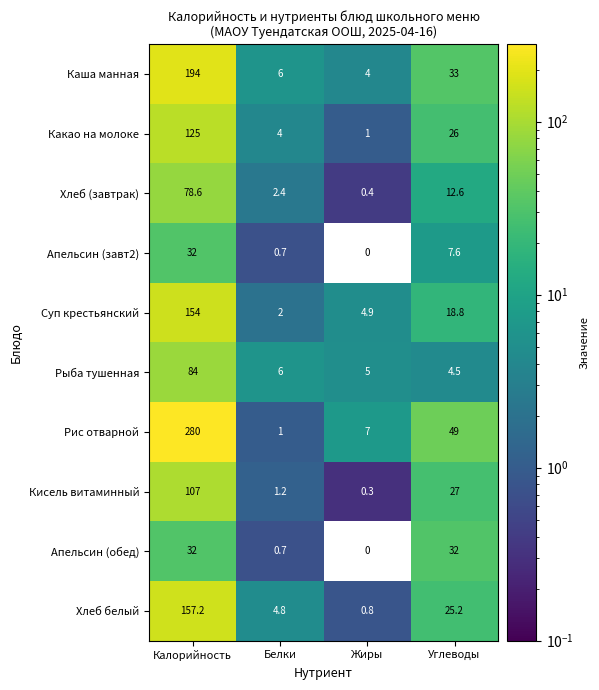

The value of Кисель витаминный at Калорийность is 107.0. True or false?

True